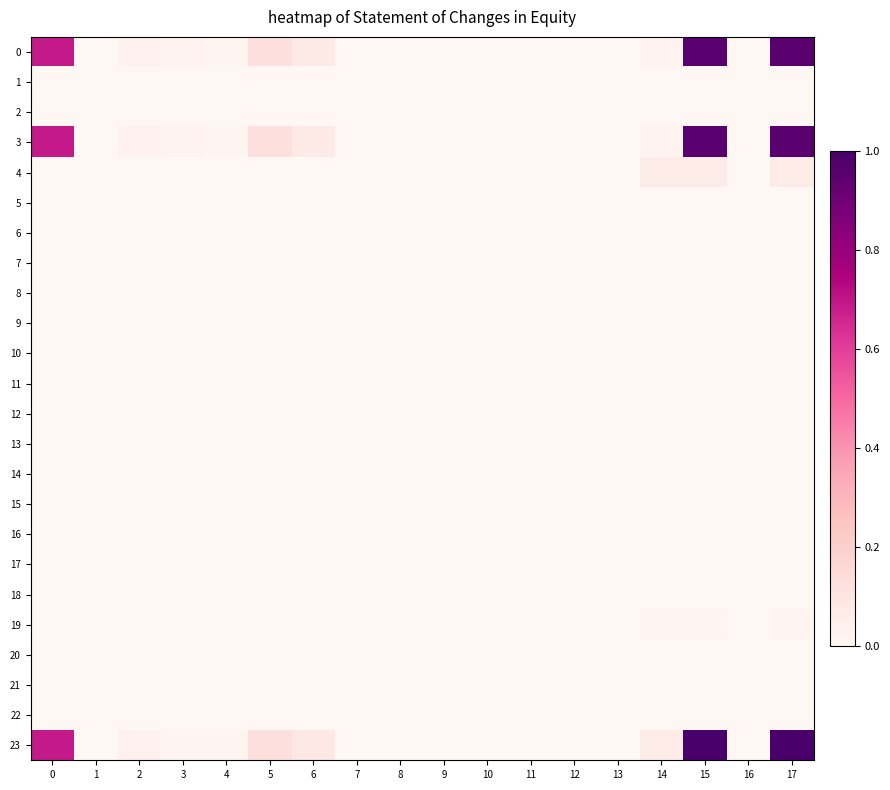

Reading left to right, extract all data points from this chart.

0: 0=0.7	1=0.0	2=0.0	3=0.0	4=0.0	5=0.1	6=0.1	7=0.0	8=0.0	9=0.0	10=0.0	11=0.0	12=0.0	13=0.0	14=0.0	15=1.0	16=0.0	17=1.0
1: 0=0.0	1=0.0	2=0.0	3=0.0	4=0.0	5=0.0	6=0.0	7=0.0	8=0.0	9=0.0	10=0.0	11=0.0	12=0.0	13=0.0	14=0.0	15=0.0	16=0.0	17=0.0
2: 0=0.0	1=0.0	2=0.0	3=0.0	4=0.0	5=0.0	6=0.0	7=0.0	8=0.0	9=0.0	10=0.0	11=0.0	12=0.0	13=0.0	14=0.0	15=0.0	16=0.0	17=0.0
3: 0=0.7	1=0.0	2=0.0	3=0.0	4=0.0	5=0.1	6=0.1	7=0.0	8=0.0	9=0.0	10=0.0	11=0.0	12=0.0	13=0.0	14=0.0	15=1.0	16=0.0	17=1.0
4: 0=0.0	1=0.0	2=0.0	3=0.0	4=0.0	5=0.0	6=0.0	7=0.0	8=0.0	9=0.0	10=0.0	11=0.0	12=0.0	13=0.0	14=0.1	15=0.1	16=0.0	17=0.1
5: 0=0.0	1=0.0	2=0.0	3=0.0	4=0.0	5=0.0	6=0.0	7=0.0	8=0.0	9=0.0	10=0.0	11=0.0	12=0.0	13=0.0	14=0.0	15=0.0	16=0.0	17=0.0
6: 0=0.0	1=0.0	2=0.0	3=0.0	4=0.0	5=0.0	6=0.0	7=0.0	8=0.0	9=0.0	10=0.0	11=0.0	12=0.0	13=0.0	14=0.0	15=0.0	16=0.0	17=0.0
7: 0=0.0	1=0.0	2=0.0	3=0.0	4=0.0	5=0.0	6=0.0	7=0.0	8=0.0	9=0.0	10=0.0	11=0.0	12=0.0	13=0.0	14=0.0	15=0.0	16=0.0	17=0.0
8: 0=0.0	1=0.0	2=0.0	3=0.0	4=0.0	5=0.0	6=0.0	7=0.0	8=0.0	9=0.0	10=0.0	11=0.0	12=0.0	13=0.0	14=0.0	15=0.0	16=0.0	17=0.0
9: 0=0.0	1=0.0	2=0.0	3=0.0	4=0.0	5=0.0	6=0.0	7=0.0	8=0.0	9=0.0	10=0.0	11=0.0	12=0.0	13=0.0	14=0.0	15=0.0	16=0.0	17=0.0
10: 0=0.0	1=0.0	2=0.0	3=0.0	4=0.0	5=0.0	6=0.0	7=0.0	8=0.0	9=0.0	10=0.0	11=0.0	12=0.0	13=0.0	14=0.0	15=0.0	16=0.0	17=0.0
11: 0=0.0	1=0.0	2=0.0	3=0.0	4=0.0	5=0.0	6=0.0	7=0.0	8=0.0	9=0.0	10=0.0	11=0.0	12=0.0	13=0.0	14=0.0	15=0.0	16=0.0	17=0.0
12: 0=0.0	1=0.0	2=0.0	3=0.0	4=0.0	5=0.0	6=0.0	7=0.0	8=0.0	9=0.0	10=0.0	11=0.0	12=0.0	13=0.0	14=0.0	15=0.0	16=0.0	17=0.0
13: 0=0.0	1=0.0	2=0.0	3=0.0	4=0.0	5=0.0	6=0.0	7=0.0	8=0.0	9=0.0	10=0.0	11=0.0	12=0.0	13=0.0	14=0.0	15=0.0	16=0.0	17=0.0
14: 0=0.0	1=0.0	2=0.0	3=0.0	4=0.0	5=0.0	6=0.0	7=0.0	8=0.0	9=0.0	10=0.0	11=0.0	12=0.0	13=0.0	14=0.0	15=0.0	16=0.0	17=0.0
15: 0=0.0	1=0.0	2=0.0	3=0.0	4=0.0	5=0.0	6=0.0	7=0.0	8=0.0	9=0.0	10=0.0	11=0.0	12=0.0	13=0.0	14=0.0	15=0.0	16=0.0	17=0.0
16: 0=0.0	1=0.0	2=0.0	3=0.0	4=0.0	5=0.0	6=0.0	7=0.0	8=0.0	9=0.0	10=0.0	11=0.0	12=0.0	13=0.0	14=0.0	15=0.0	16=0.0	17=0.0
17: 0=0.0	1=0.0	2=0.0	3=0.0	4=0.0	5=0.0	6=0.0	7=0.0	8=0.0	9=0.0	10=0.0	11=0.0	12=0.0	13=0.0	14=0.0	15=0.0	16=0.0	17=0.0
18: 0=0.0	1=0.0	2=0.0	3=0.0	4=0.0	5=0.0	6=0.0	7=0.0	8=0.0	9=0.0	10=0.0	11=0.0	12=0.0	13=0.0	14=0.0	15=0.0	16=0.0	17=0.0
19: 0=0.0	1=0.0	2=0.0	3=0.0	4=0.0	5=0.0	6=0.0	7=0.0	8=0.0	9=0.0	10=0.0	11=0.0	12=0.0	13=0.0	14=0.0	15=0.0	16=0.0	17=0.0
20: 0=0.0	1=0.0	2=0.0	3=0.0	4=0.0	5=0.0	6=0.0	7=0.0	8=0.0	9=0.0	10=0.0	11=0.0	12=0.0	13=0.0	14=0.0	15=0.0	16=0.0	17=0.0
21: 0=0.0	1=0.0	2=0.0	3=0.0	4=0.0	5=0.0	6=0.0	7=0.0	8=0.0	9=0.0	10=0.0	11=0.0	12=0.0	13=0.0	14=0.0	15=0.0	16=0.0	17=0.0
22: 0=0.0	1=0.0	2=0.0	3=0.0	4=0.0	5=0.0	6=0.0	7=0.0	8=0.0	9=0.0	10=0.0	11=0.0	12=0.0	13=0.0	14=0.0	15=0.0	16=0.0	17=0.0
23: 0=0.7	1=0.0	2=0.0	3=0.0	4=0.0	5=0.1	6=0.1	7=0.0	8=0.0	9=0.0	10=0.0	11=0.0	12=0.0	13=0.0	14=0.1	15=1.0	16=0.0	17=1.0